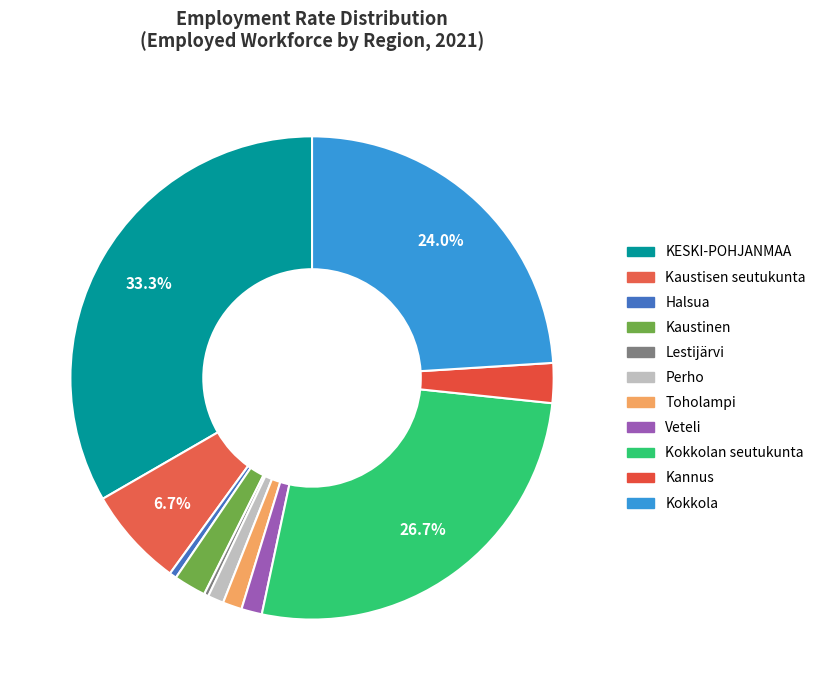

How many segments does this pie chart have?

11